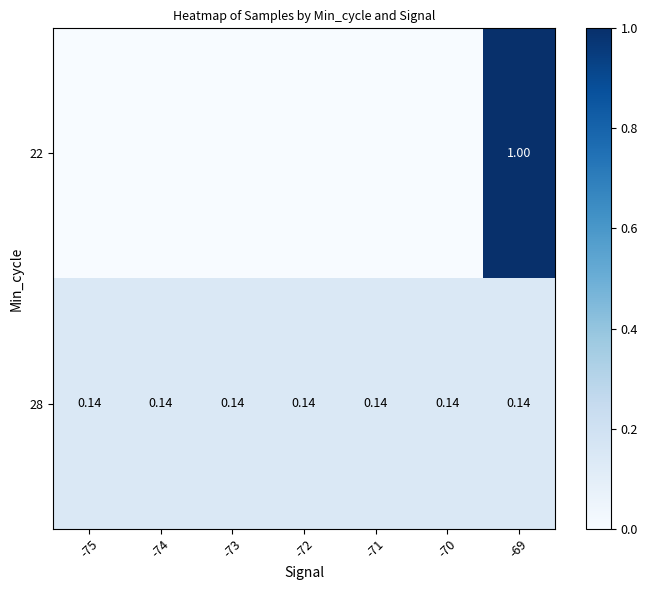

What is the spread (max minus min) of values at -69?

0.9